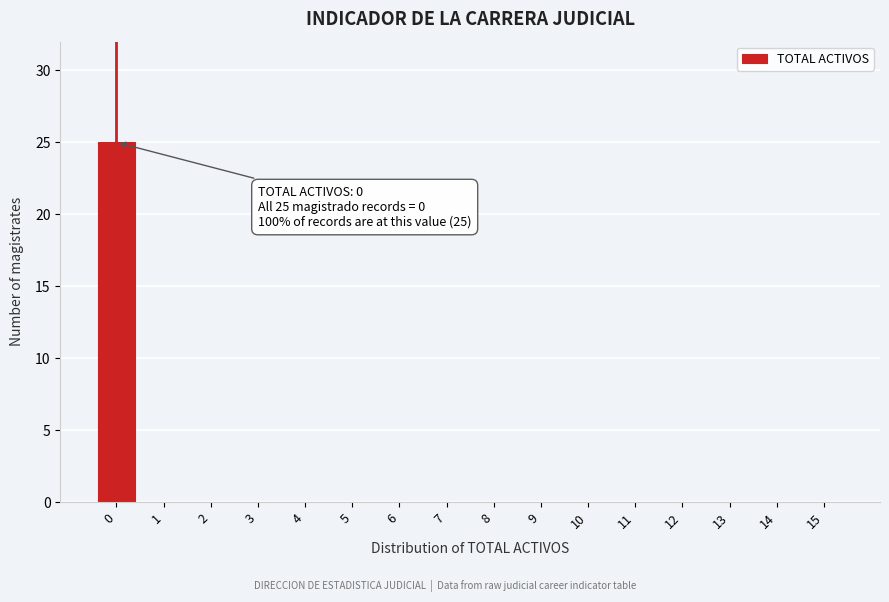

Which range on the x-axis has the tallest bar?

-0.5 to 0.5